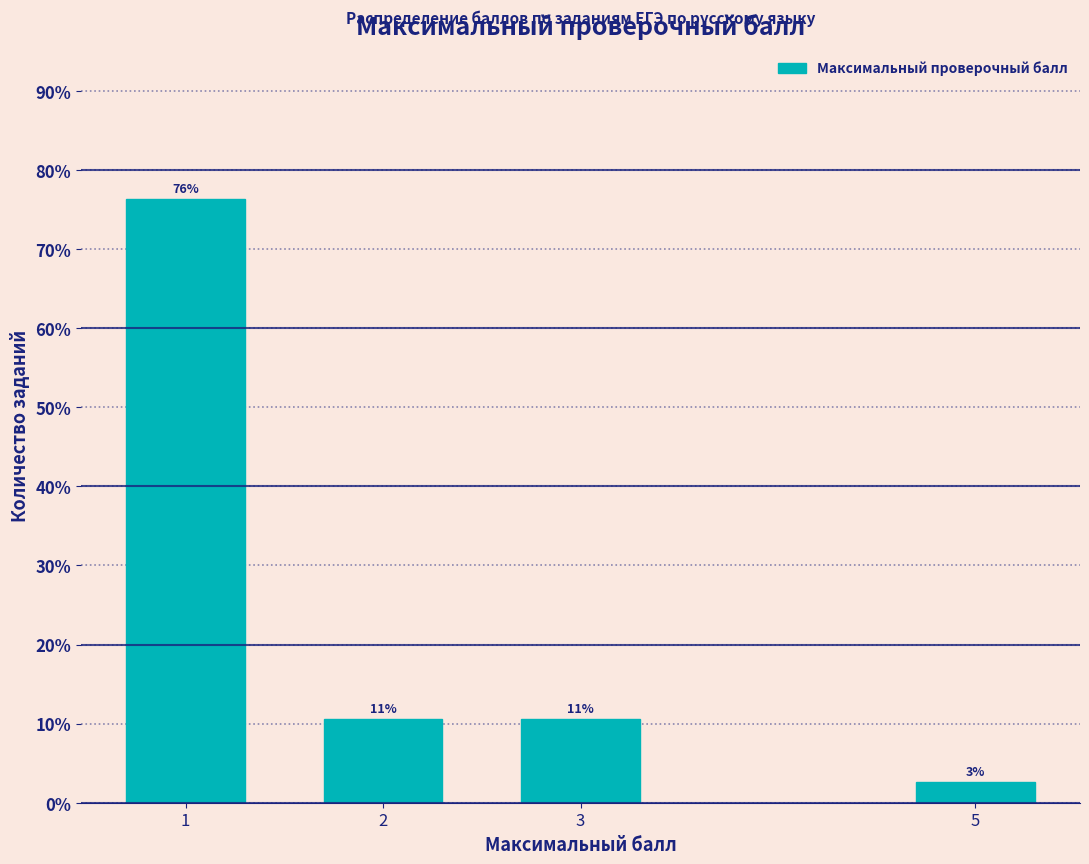

How many bars are there in total?

4